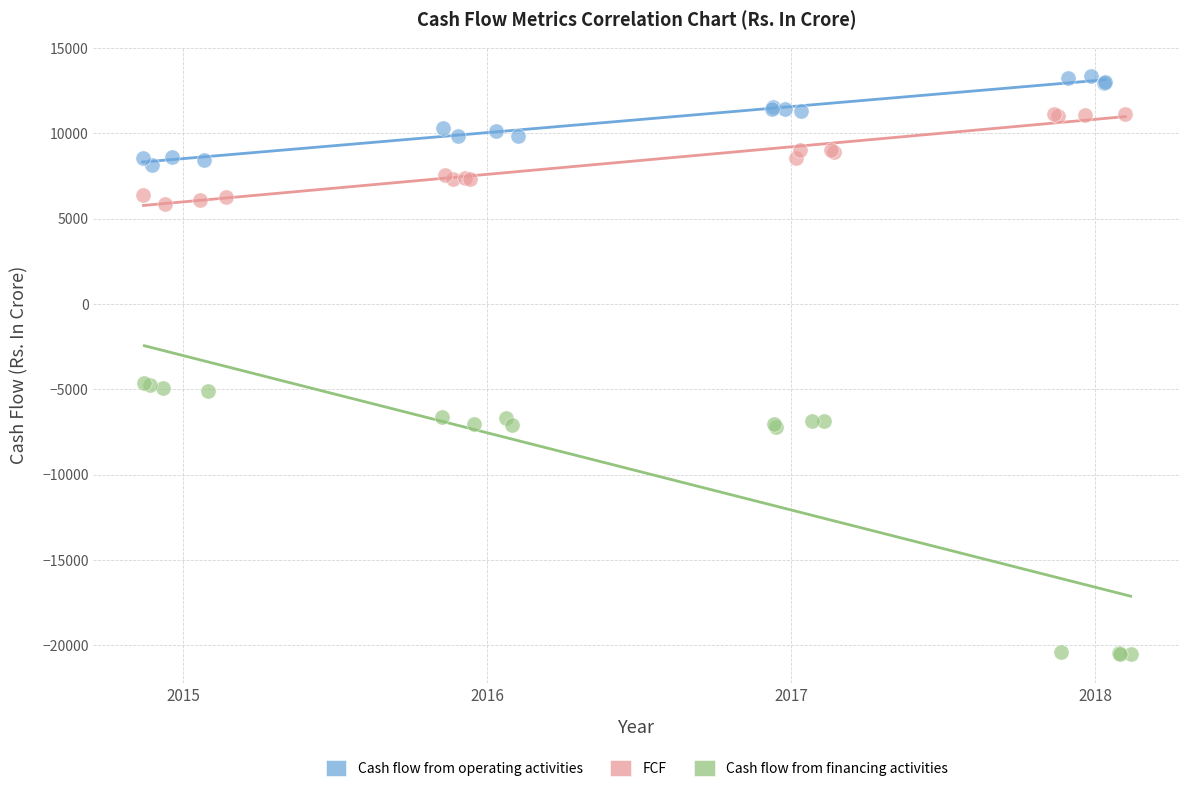

Which series has the widest spread of Y values?

Cash flow from financing activities